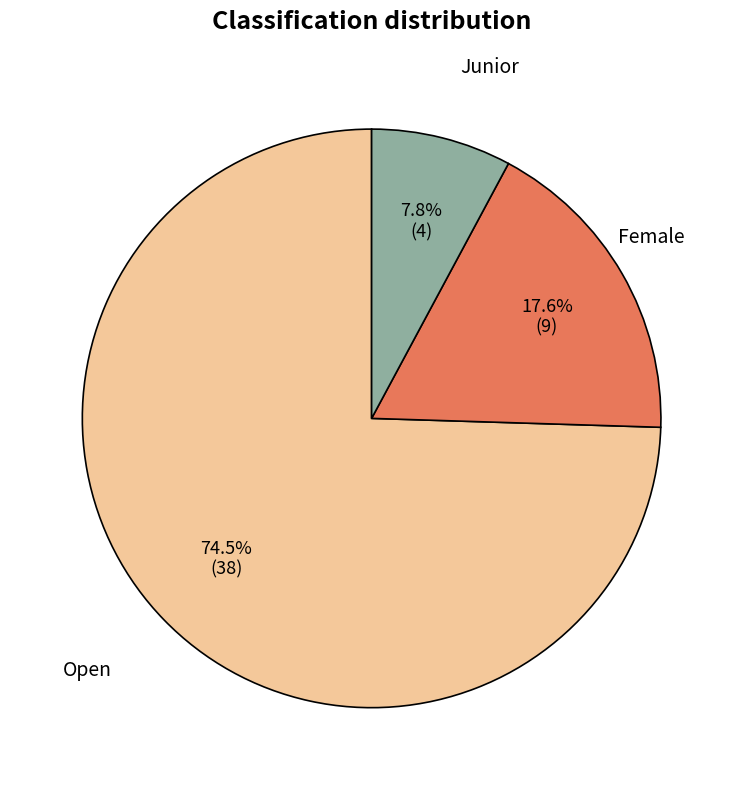

Is there any slice that represents more than half of the pie?

Yes